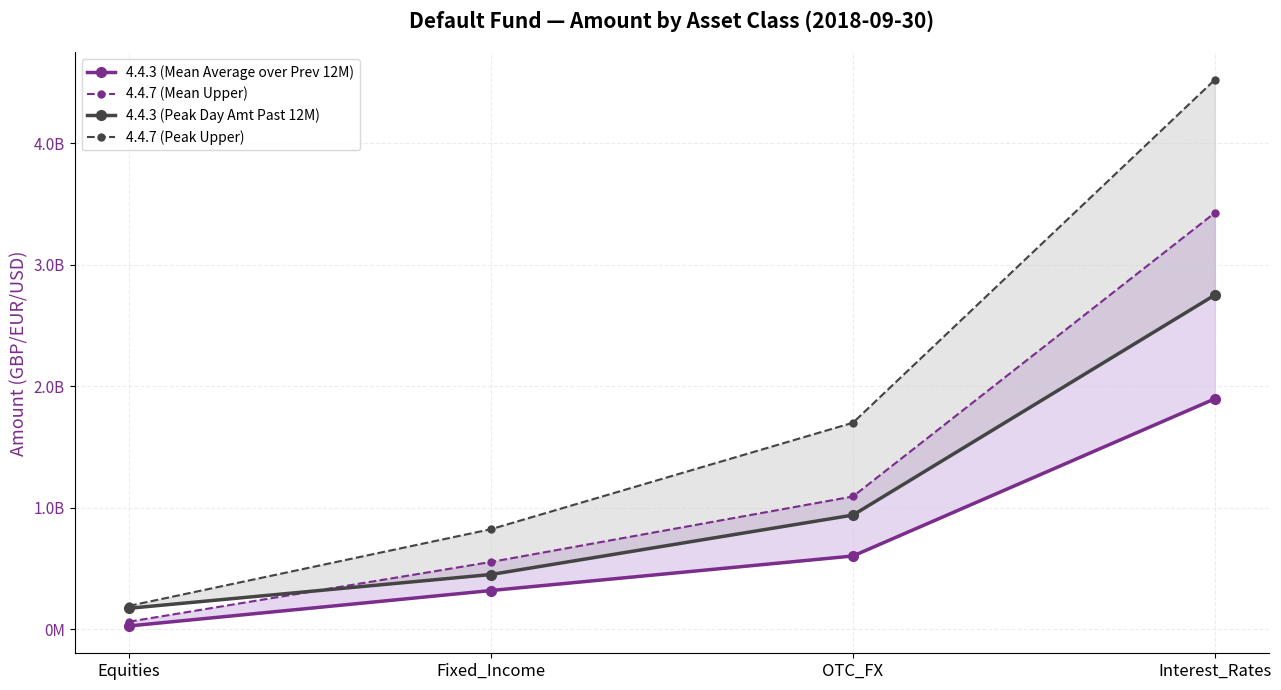

True or false: 4.4.3 (Mean Average over Prev 12M) has a value of 964625416 at Interest_Rates.

False